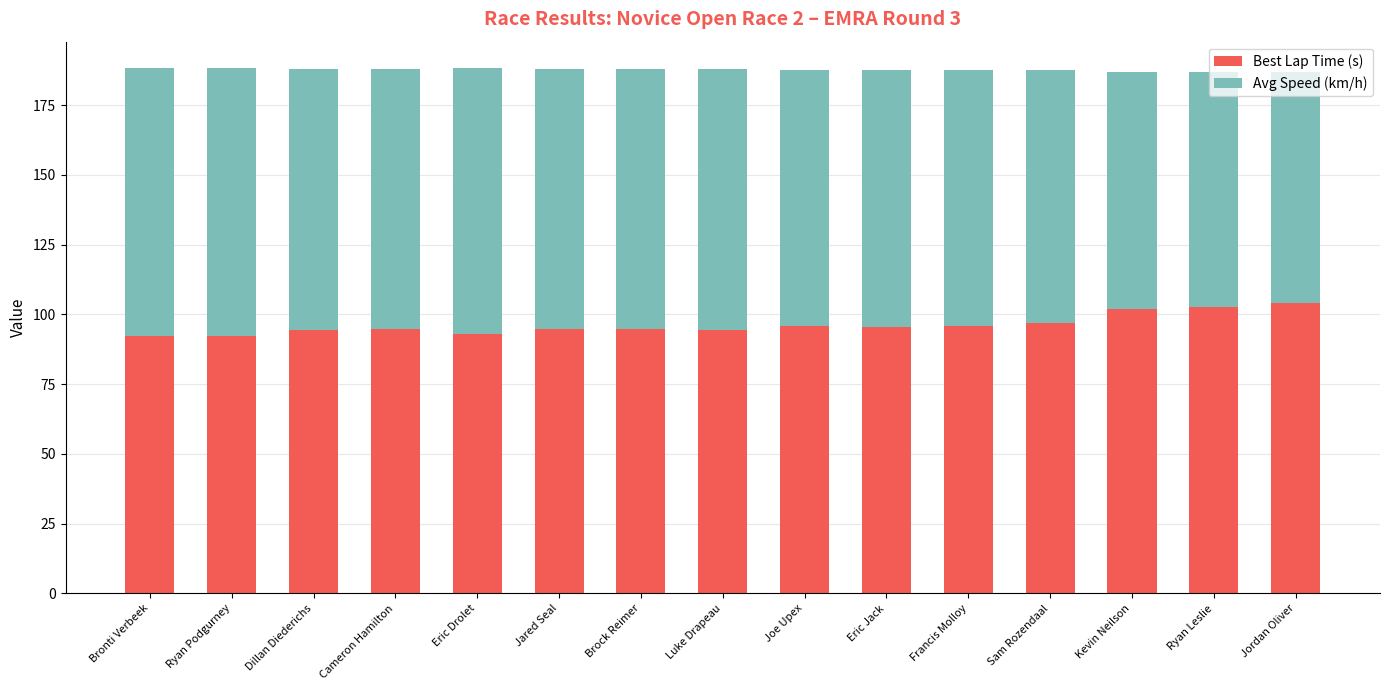

What is the average value of the Best Lap Time (s) series?

96.2